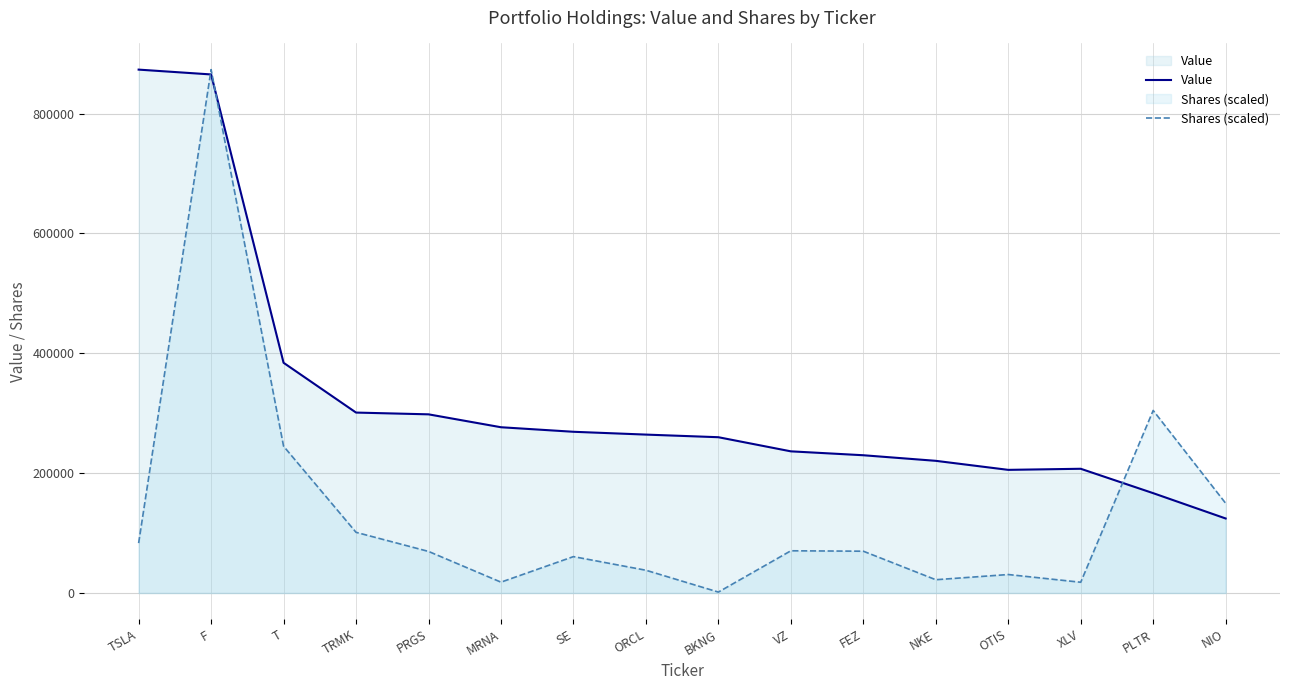

What is the highest value of the Value series?

873469.0